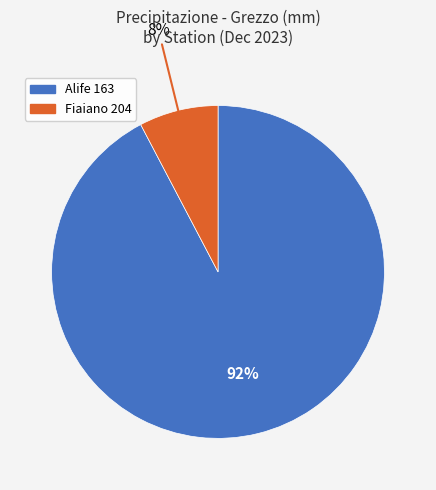

The Fiaiano 204 slice represents 8% of the pie. True or false?

True